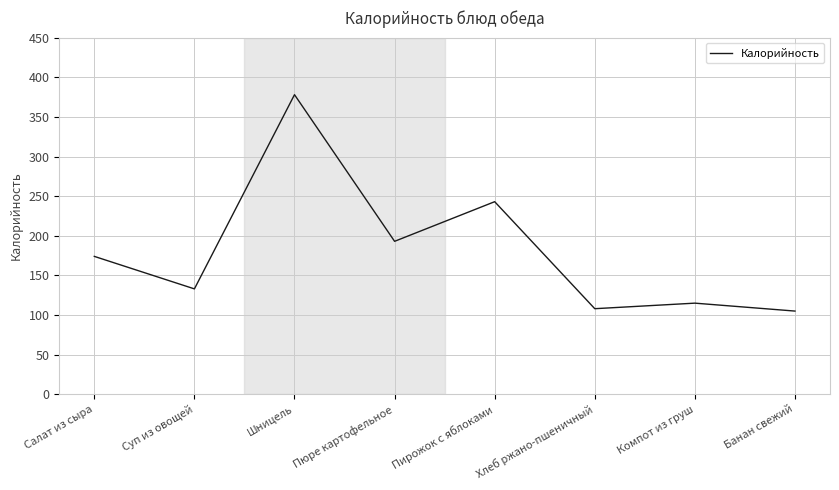

The value at Банан свежий is 39. True or false?

False